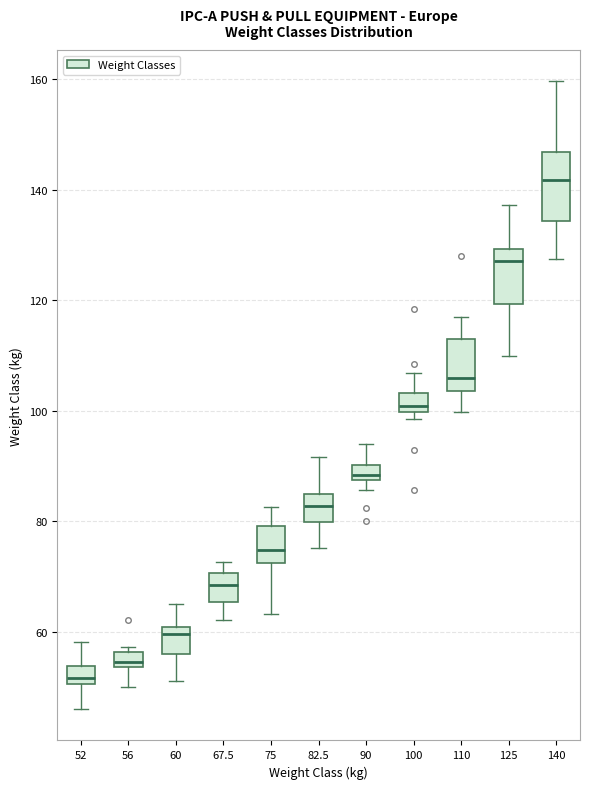

Comparing the boxes themselves (not the whiskers), which one is the tallest?

140